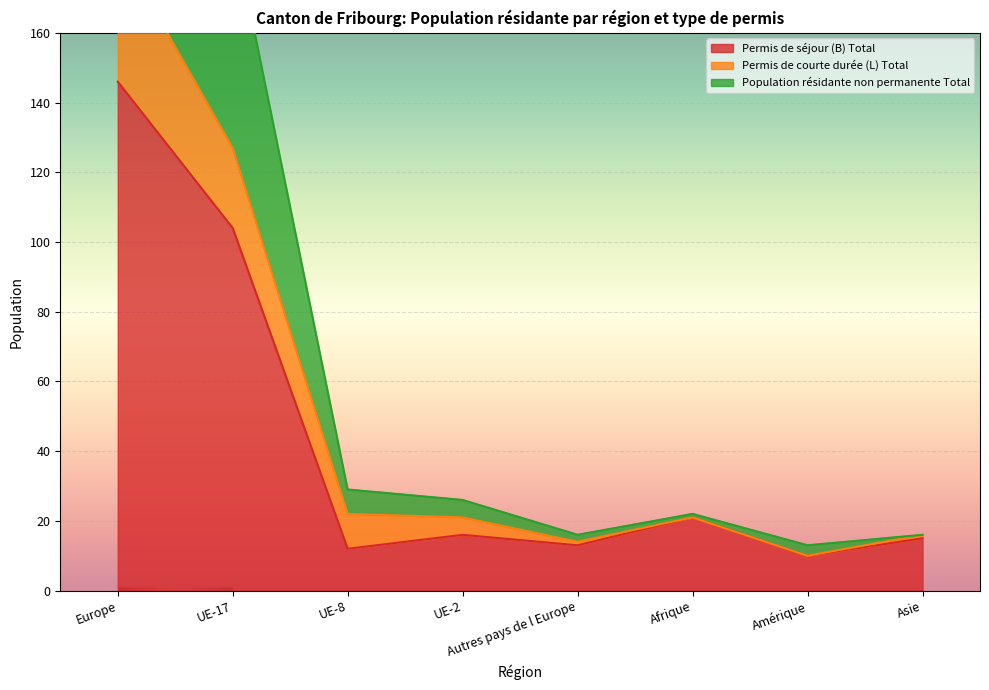

The value of Permis de séjour (B) Total at Europe is 146. True or false?

True